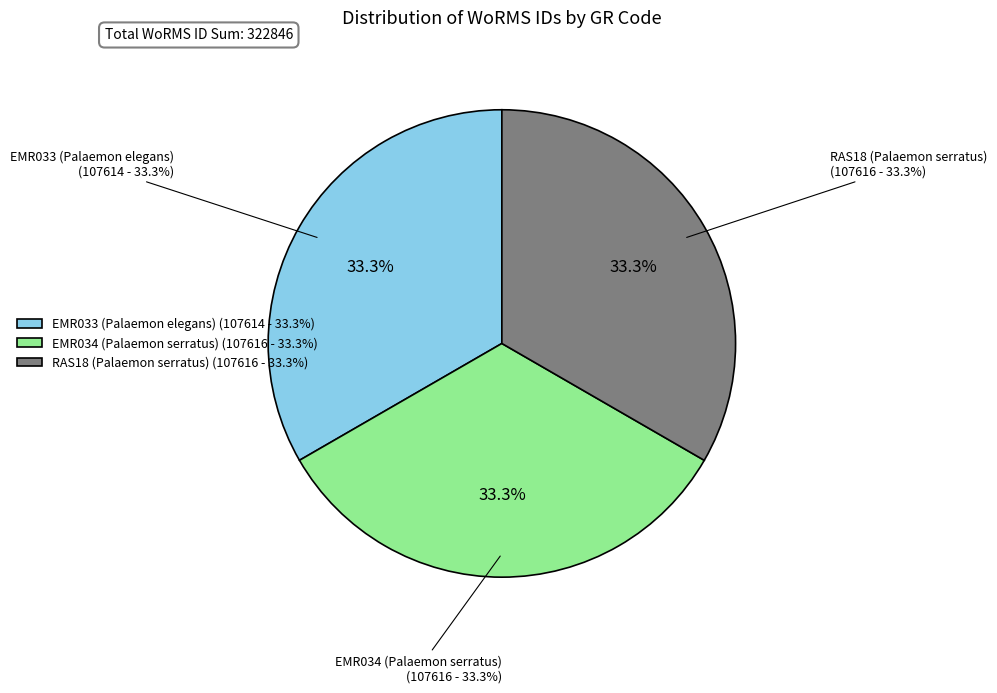

What percentage is the EMR033 (Palaemon elegans) slice, to the nearest percent?

33%